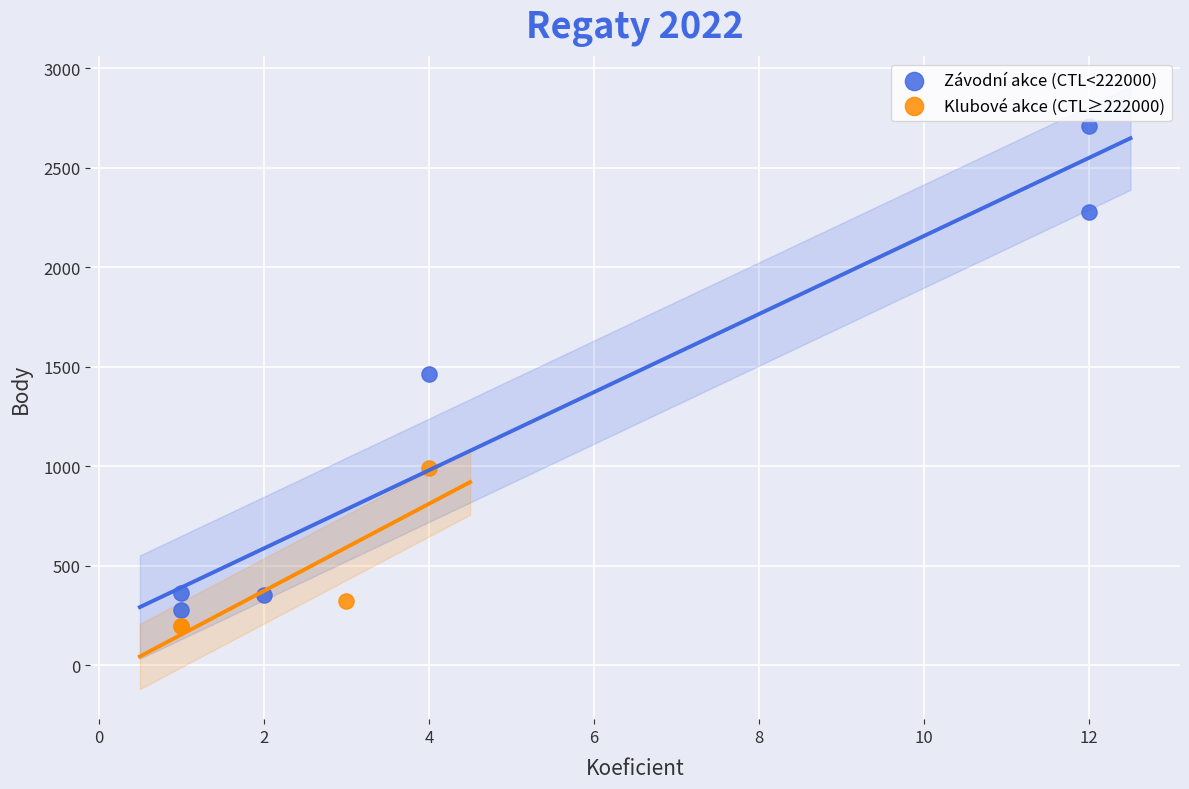

Which series reaches the minimum Y coordinate?

Klubové akce (CTL≥222000)